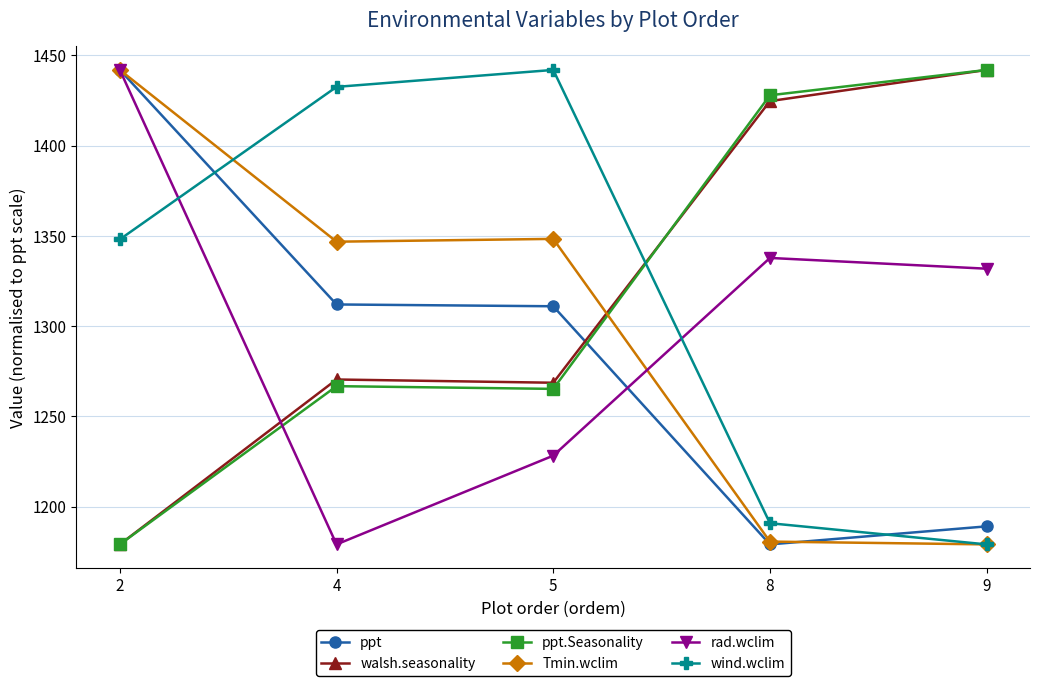

List the labels in order of wind.wclim value, largest first.

5, 4, 2, 8, 9